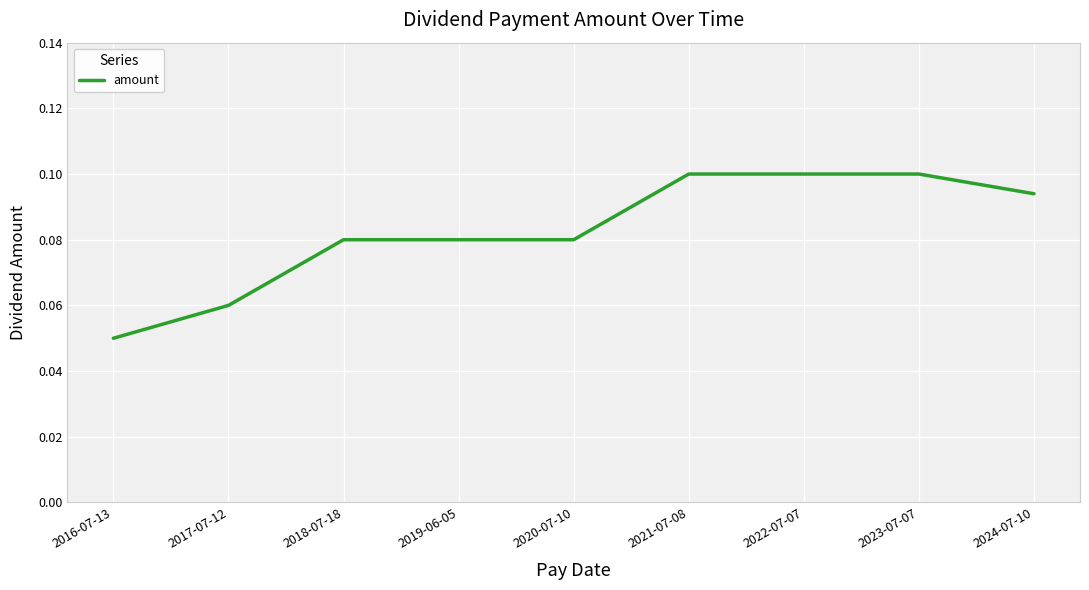

Where is the data nearest to the value 0?

2016-07-13